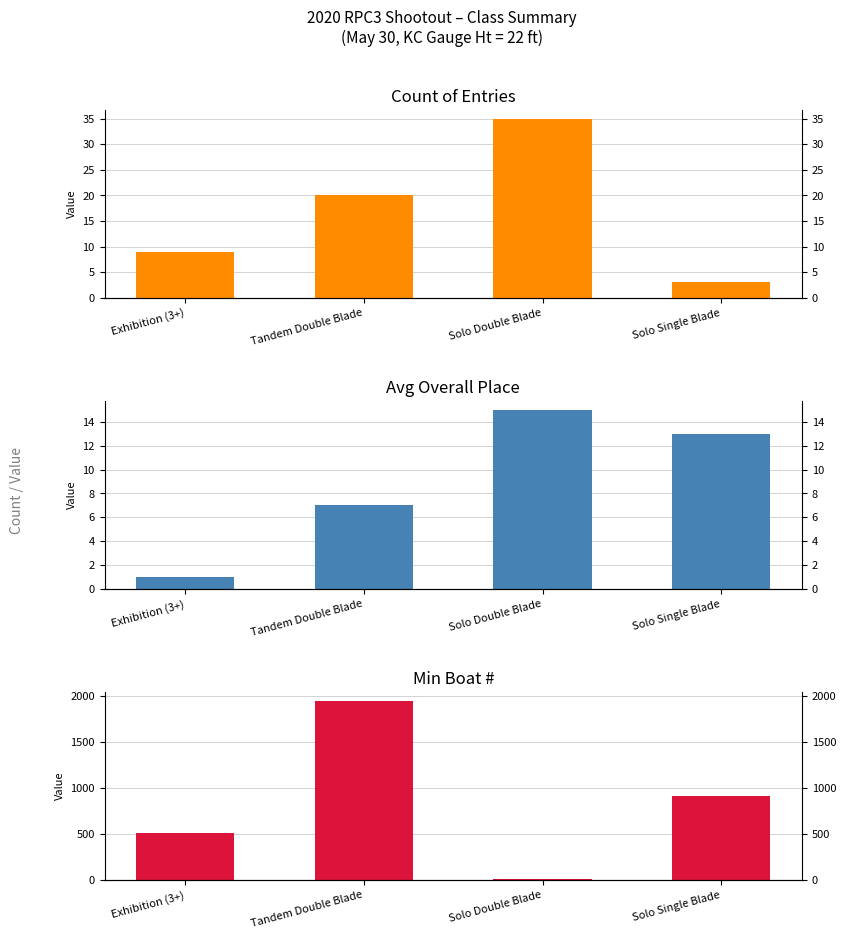

What is the sum of all Count of Entries values?

67